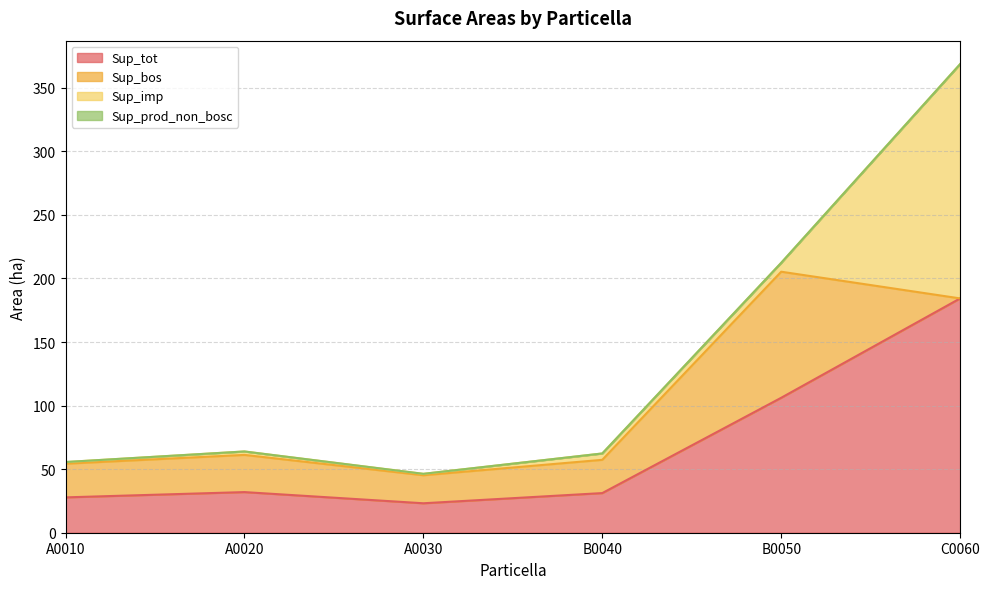

Is it true that Sup_tot equals 31.2 at B0040?

True